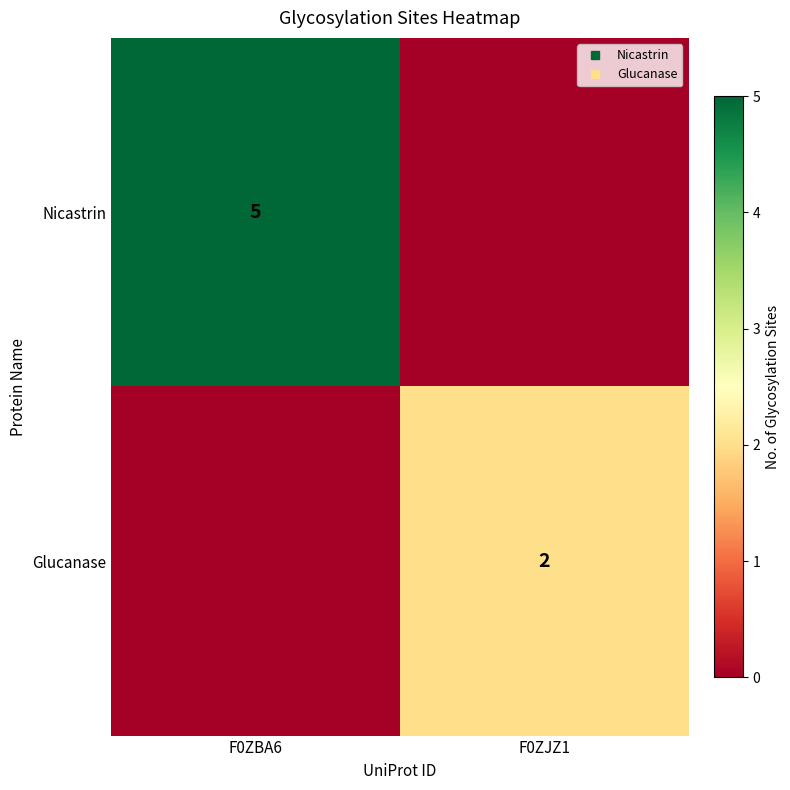

What is the difference between the maximum and minimum values in the Nicastrin series?

5